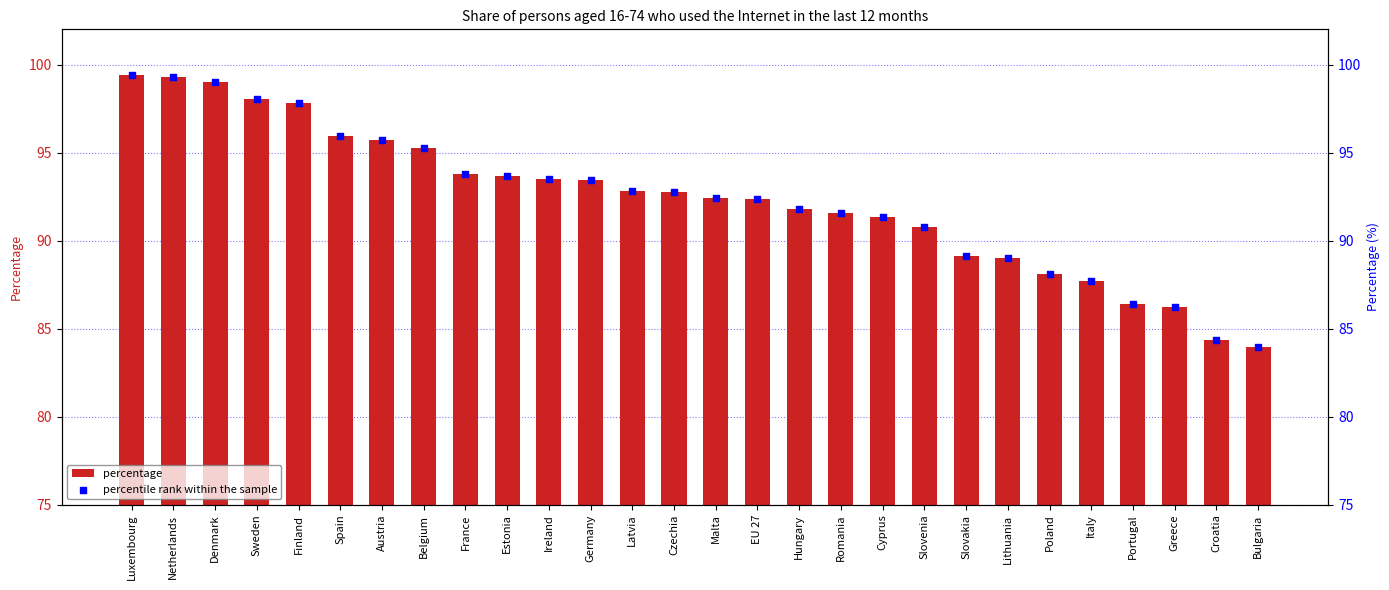

Which series has the largest total across all categories?

percentage